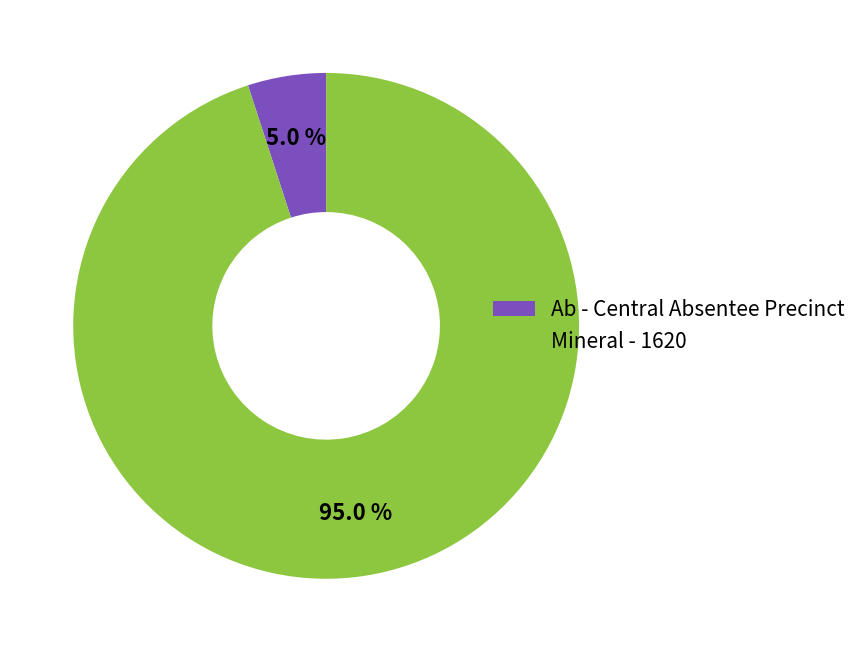

Which category has the biggest portion of the pie?

Mineral - 1620